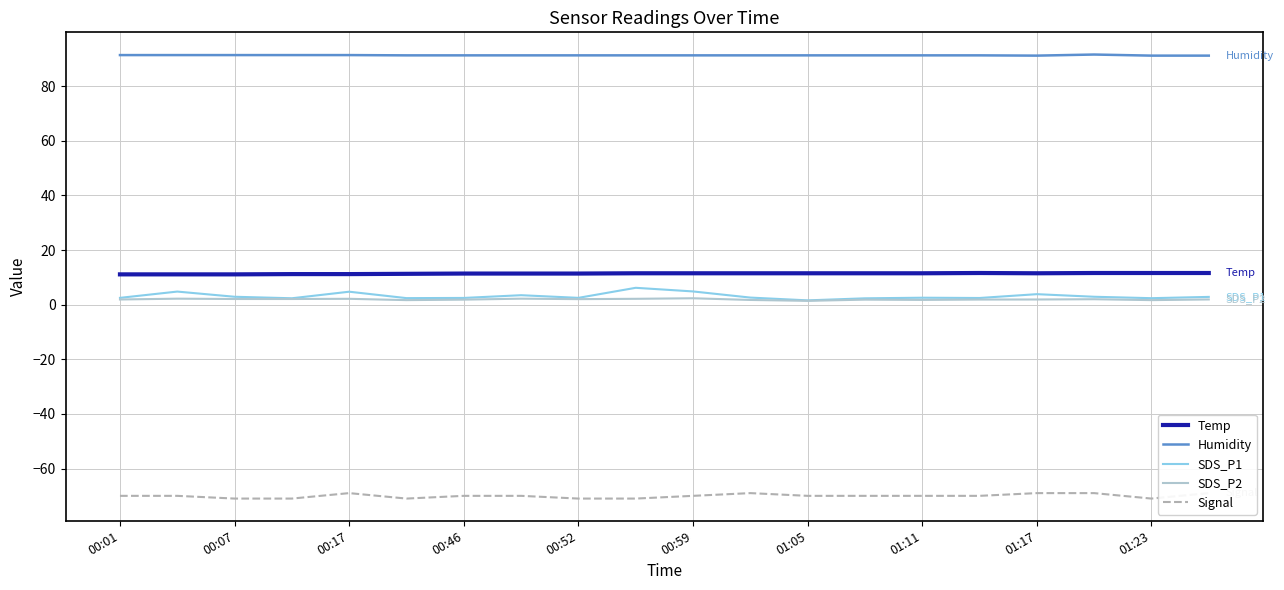

What is the average value of the Humidity series?

91.3